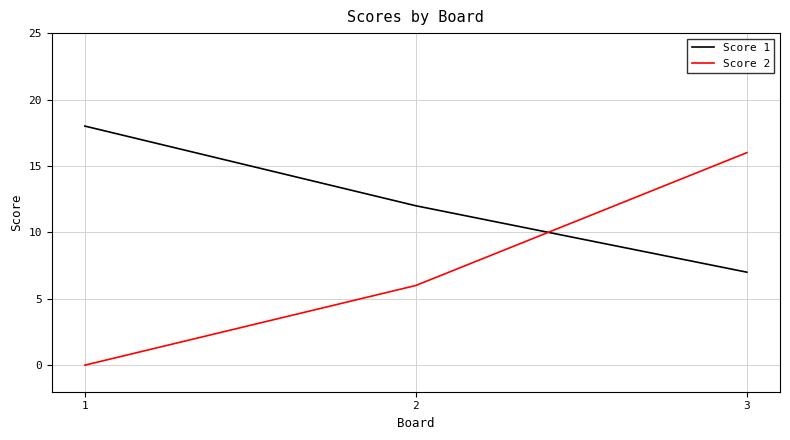

Which series has the largest total across all categories?

Score 1